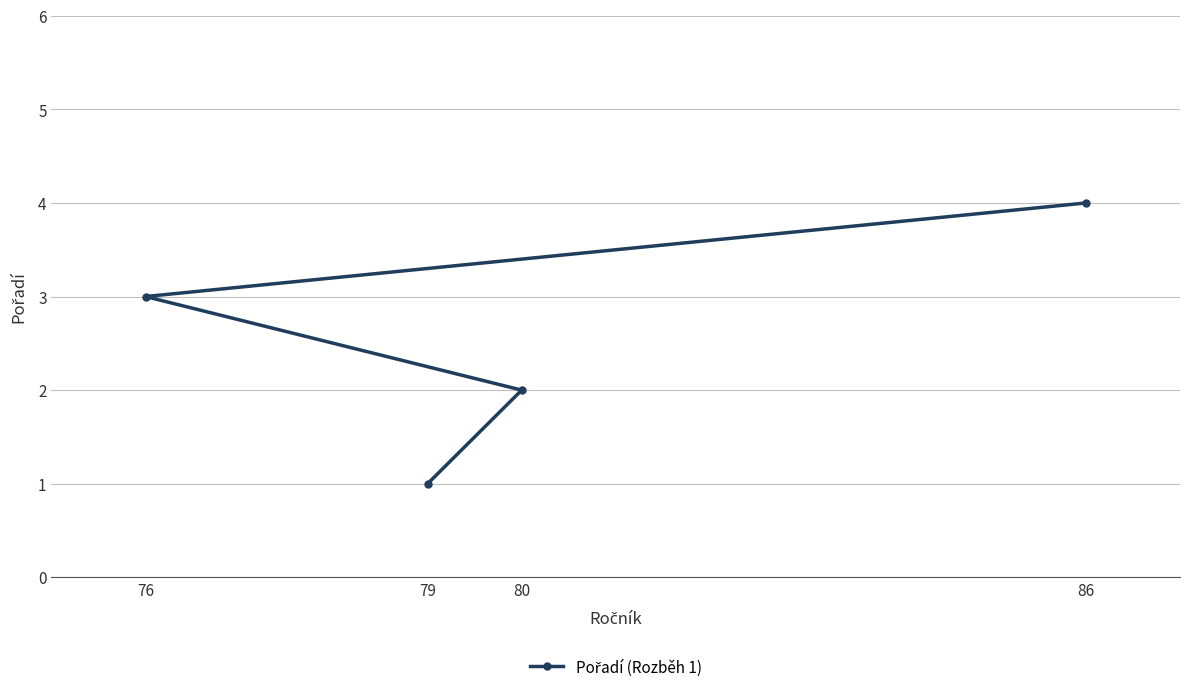

How many lines are shown in the chart?

1